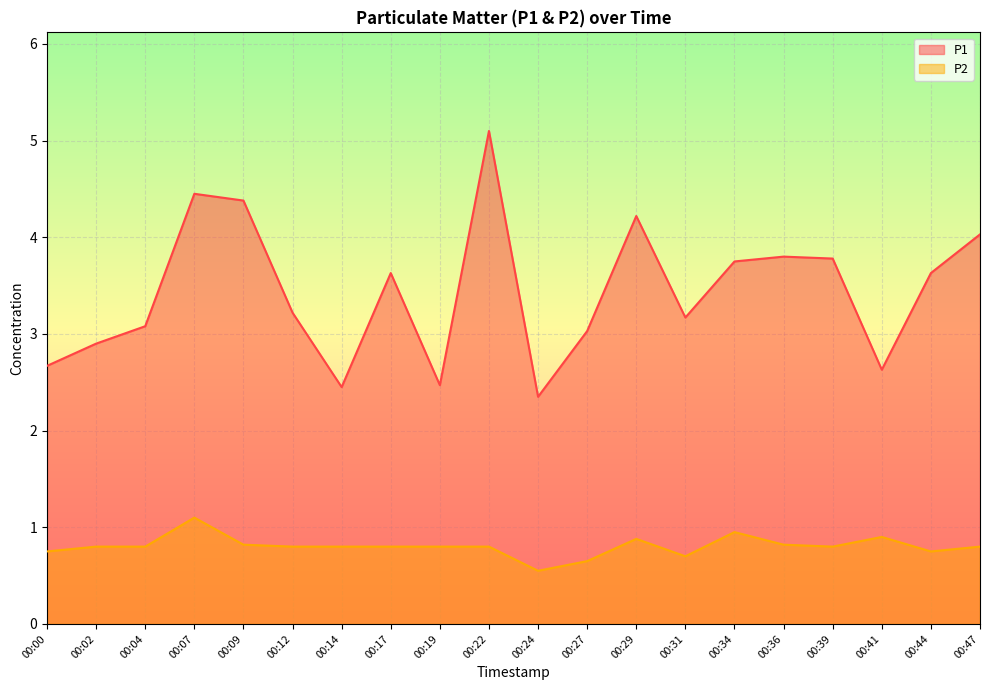

Which series changed the most between 00:02 and 00:22?

P1